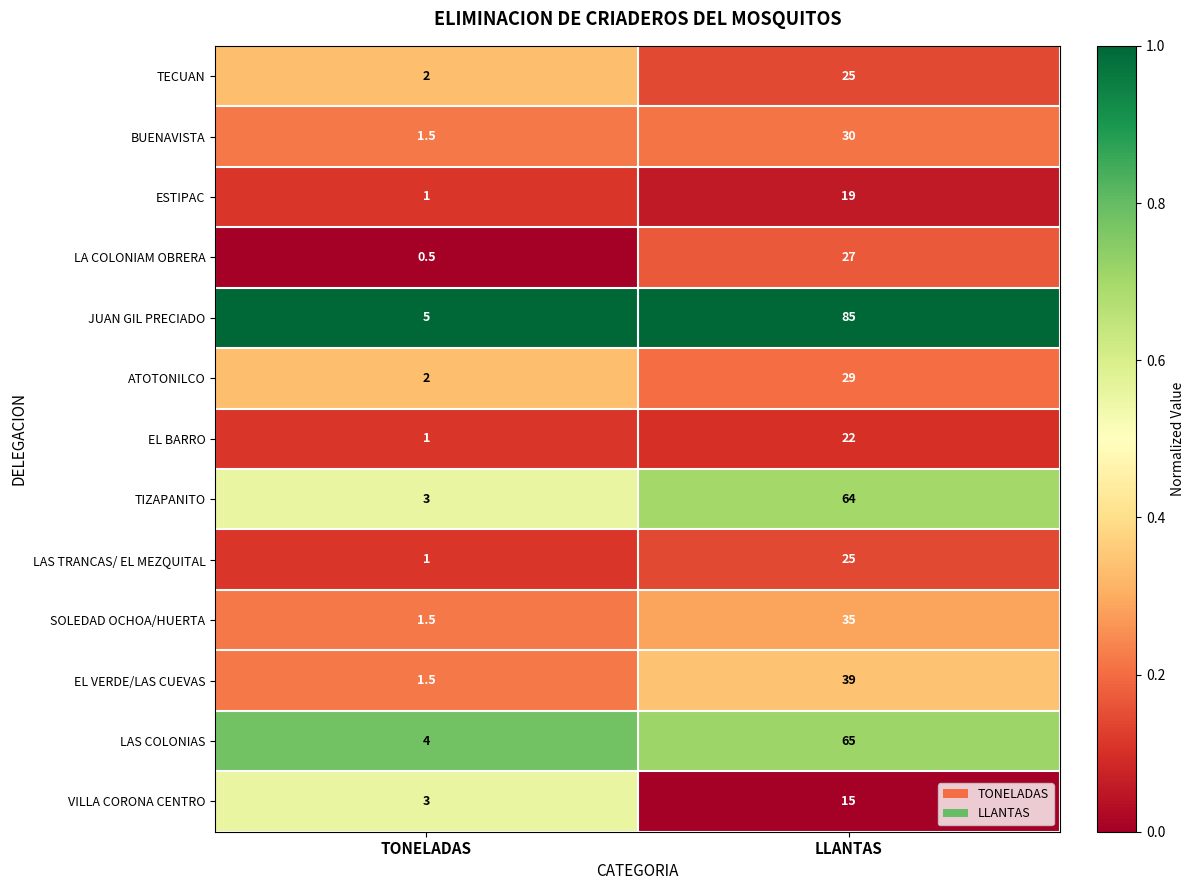

What is the sum of all ESTIPAC values?

20.0